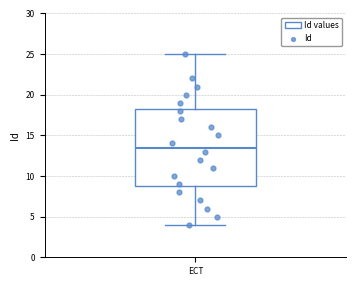

Transcribe this box plot: give where the median line is, the range the box spans, and where the two whiskers end, as read against the y-axis. The values are not printed on the chart, so give them approximately, as read against the axis.

median 13.5, box 9.0 to 18.5, whiskers 4.0 to 25.0